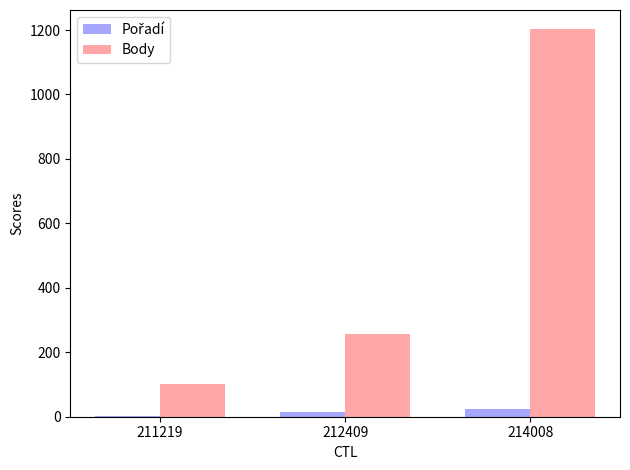

How many Body values are between 101 and 1202?

3